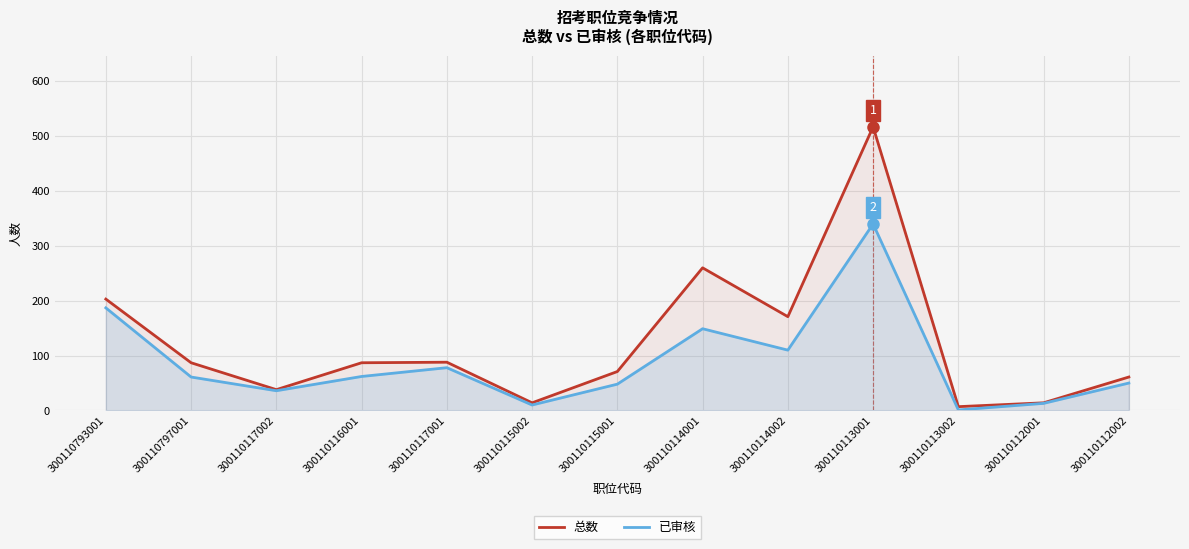

Where is the first local maximum for 已审核?

300110117001